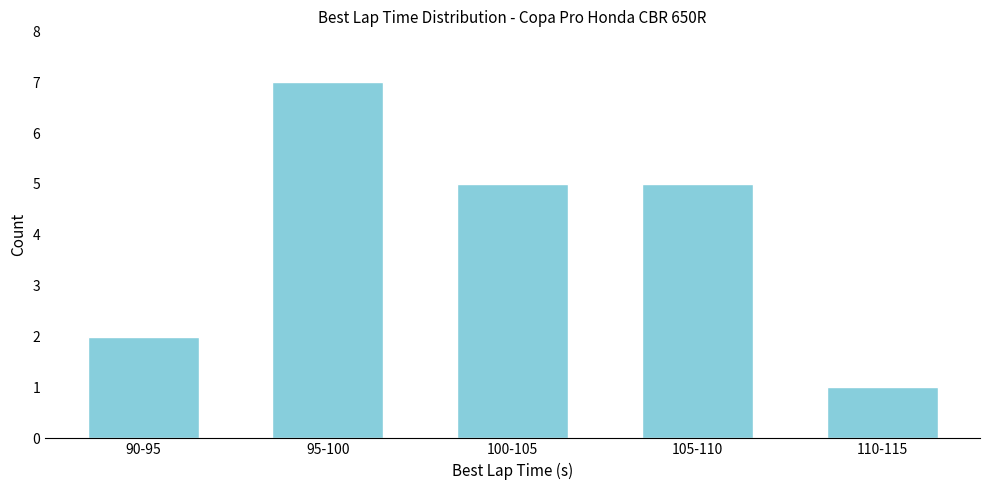

Reading left to right, extract all data points from this chart.

2	7	5	5	1